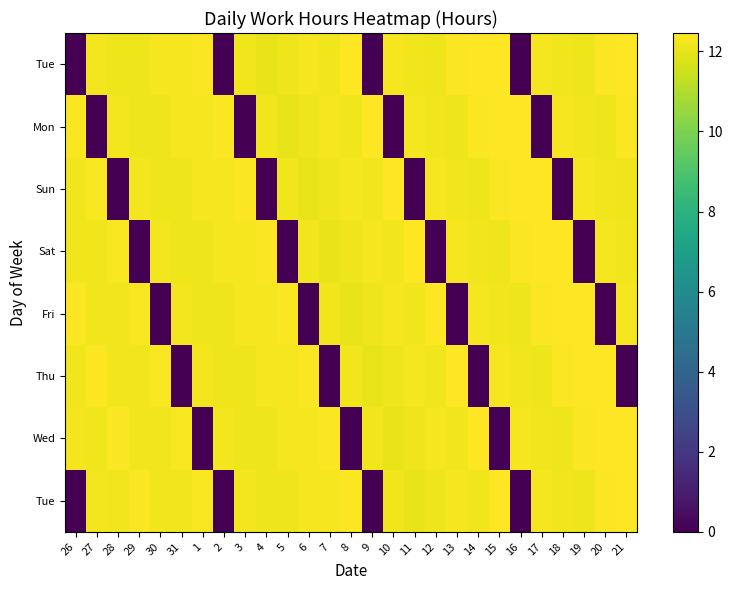

What is the spread (max minus min) of values at 28?

12.4